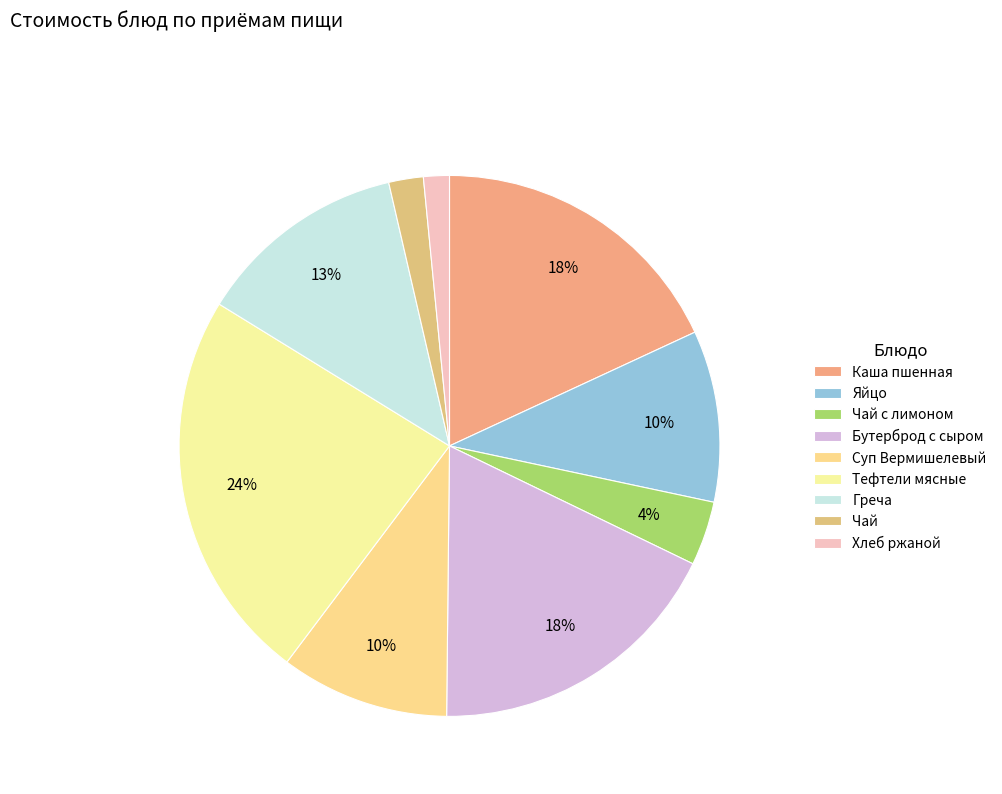

What percentage is the Яйцо slice, to the nearest percent?

10%